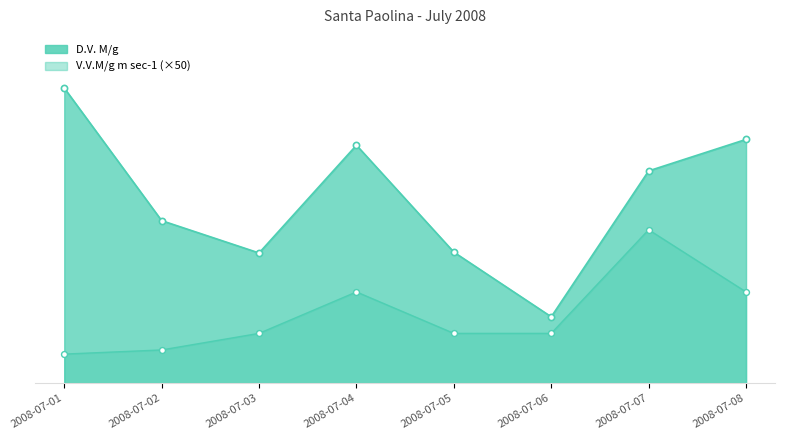

At how many categories does at least one series exceed 174?

5